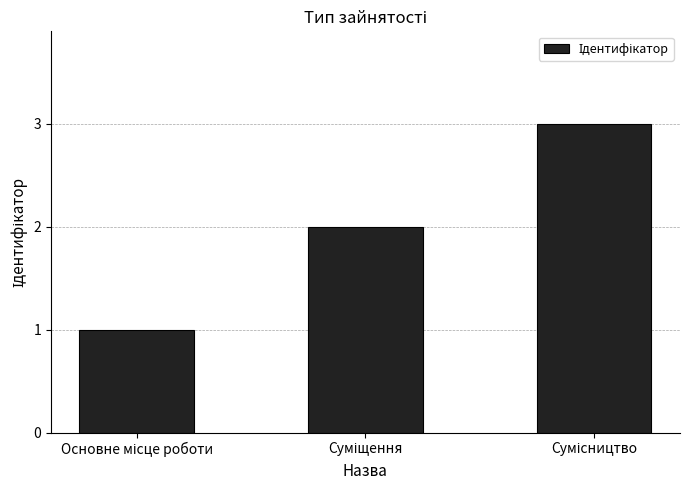

What is the sum of all values?

6